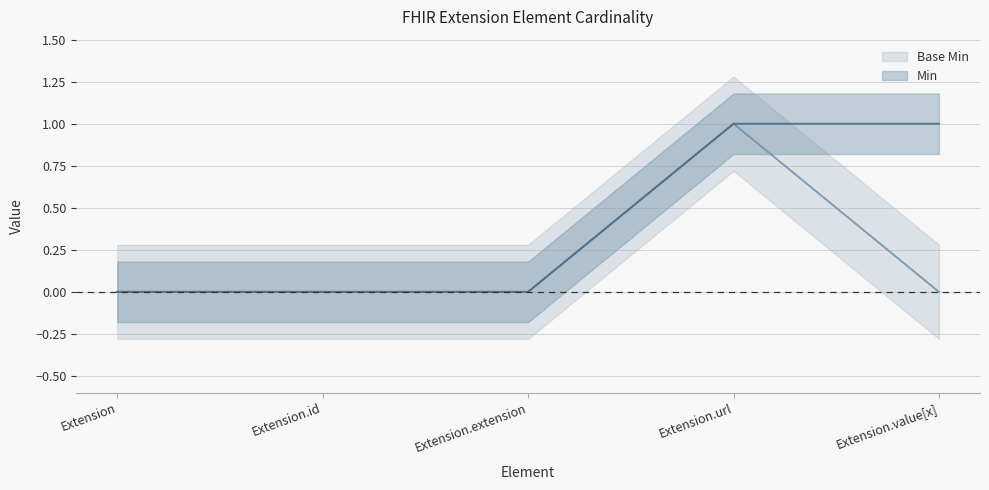

How many distinct data groups are displayed?

2